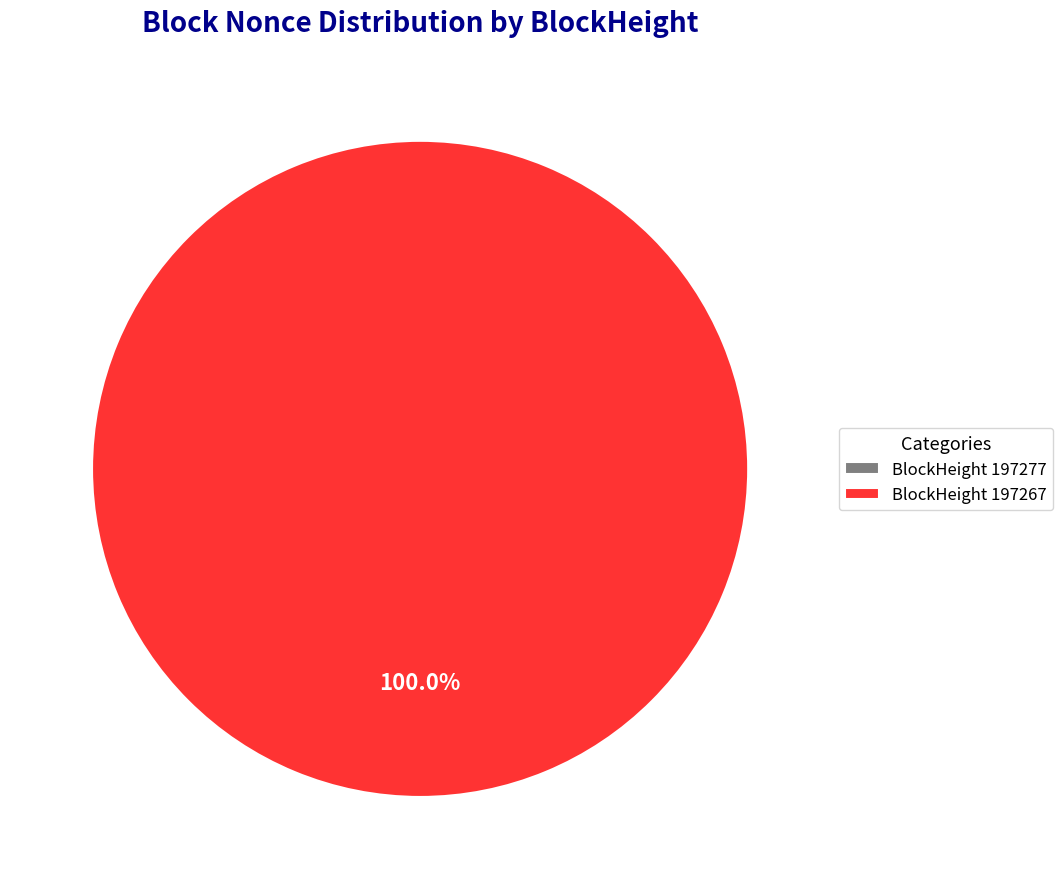

What is the majority slice?

197267